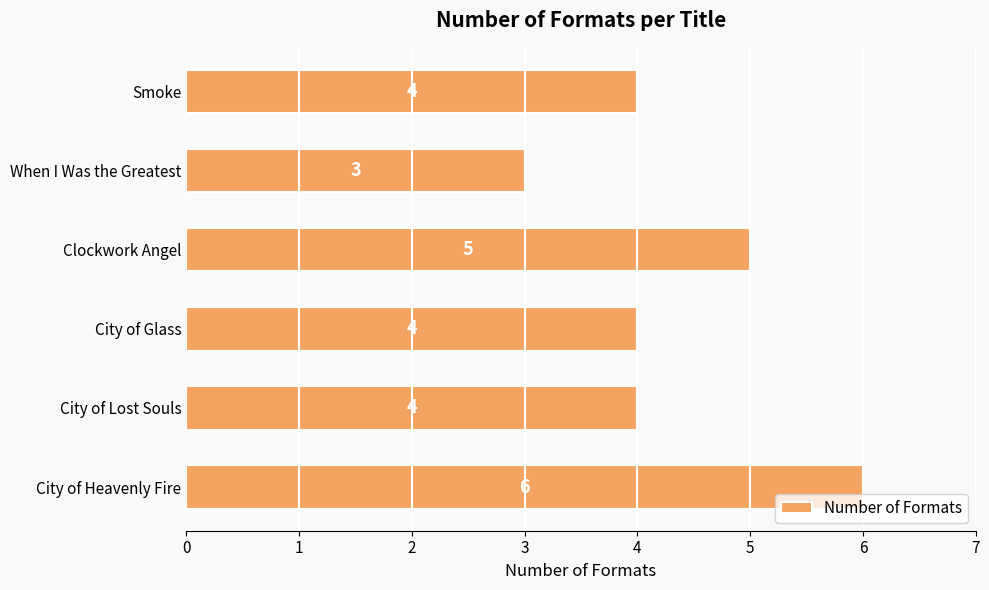

The chart shows a value of 5 at Clockwork Angel. True or false?

True